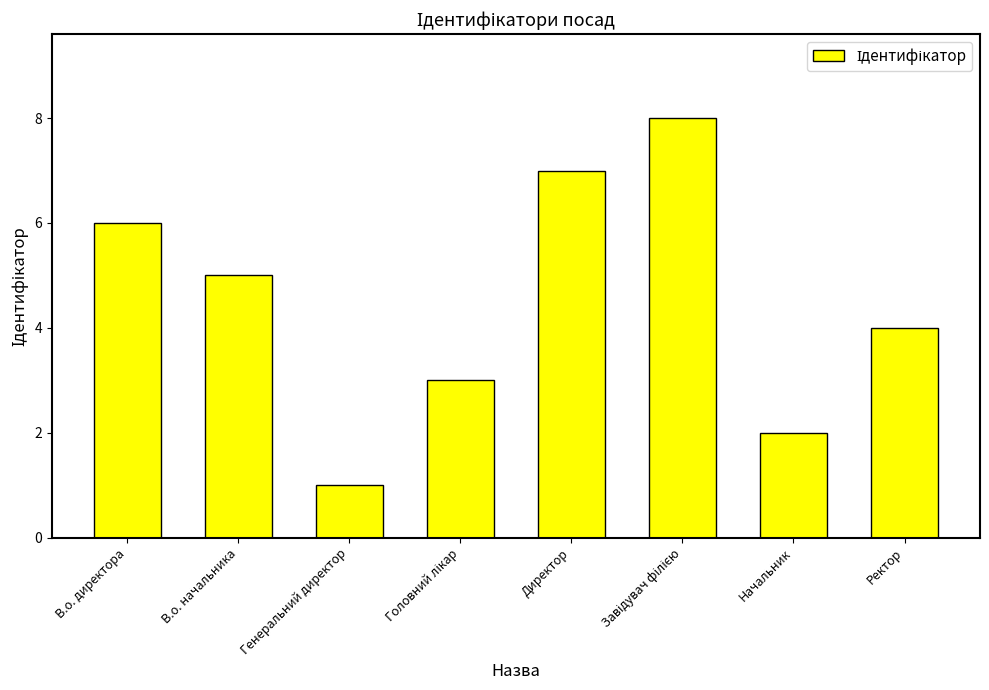

What is the difference between the maximum and minimum values?

7